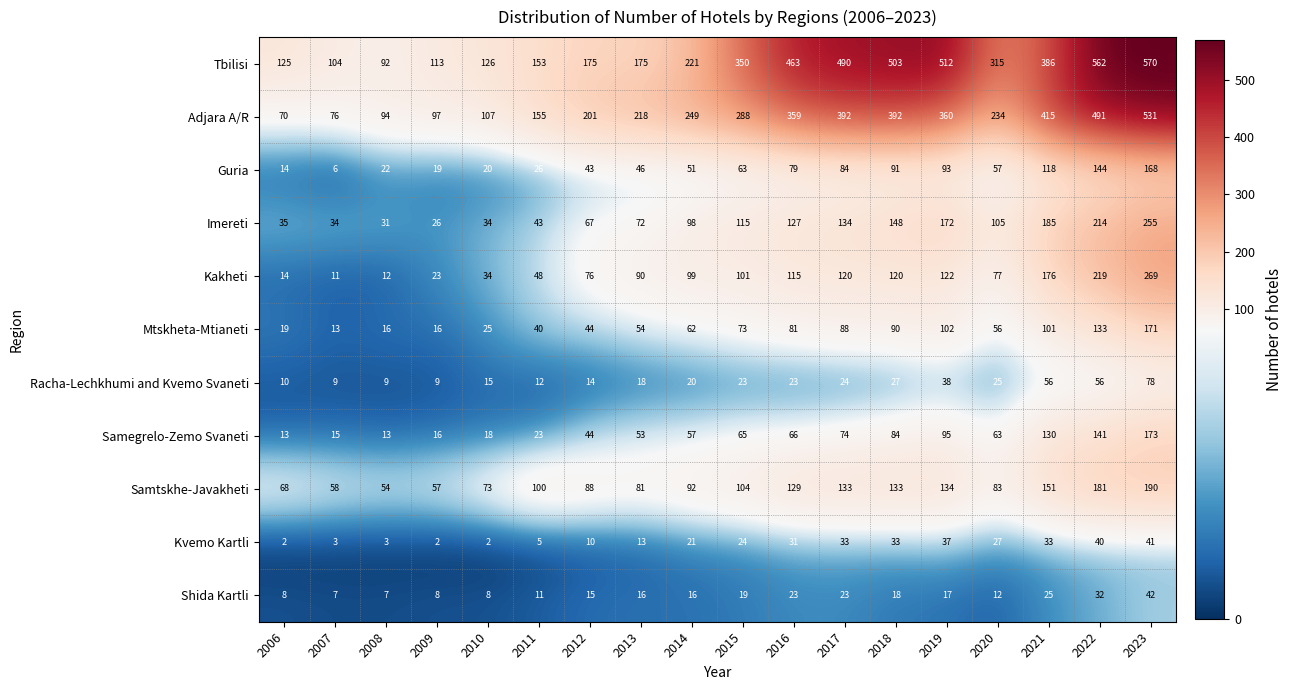

What is the sum of all Guria values?

1144